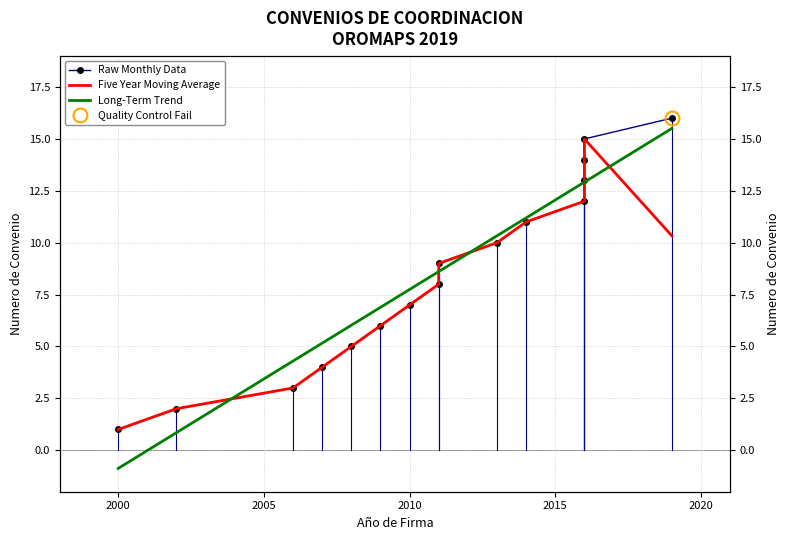

What is the value of the Long-Term Trend point at the 9th from the left?

8.6